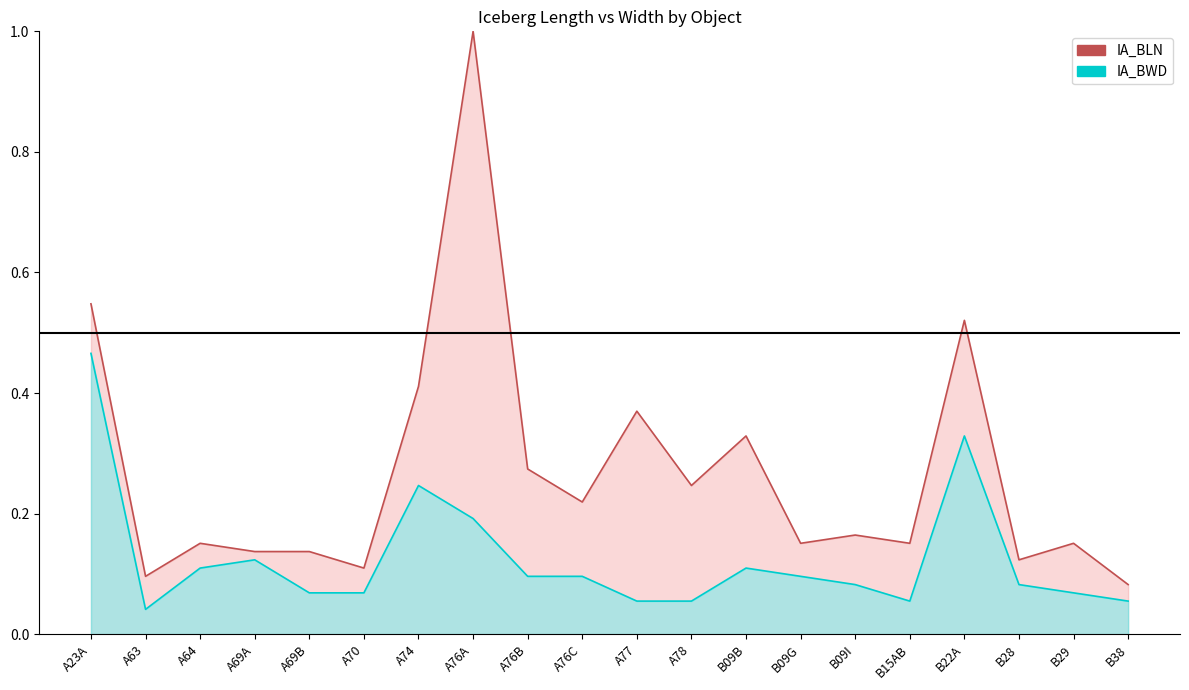

At which category does IA_BWD reach its first local peak?

A69A